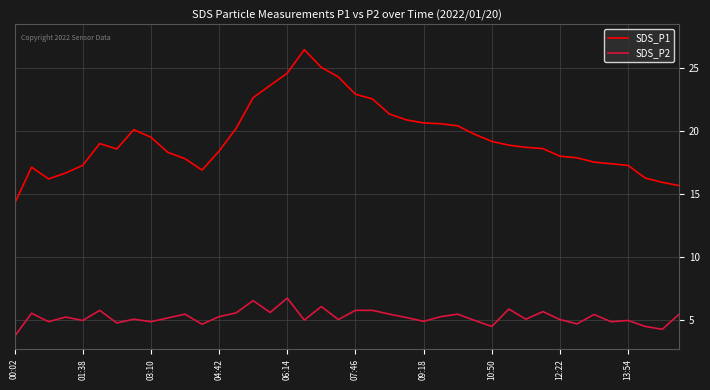

What is the minimum value for SDS_P1?

14.2